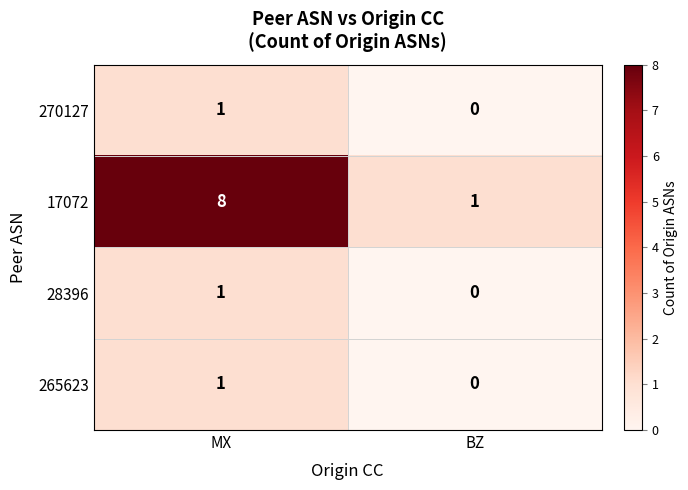

Which series changed the most between MX and BZ?

17072